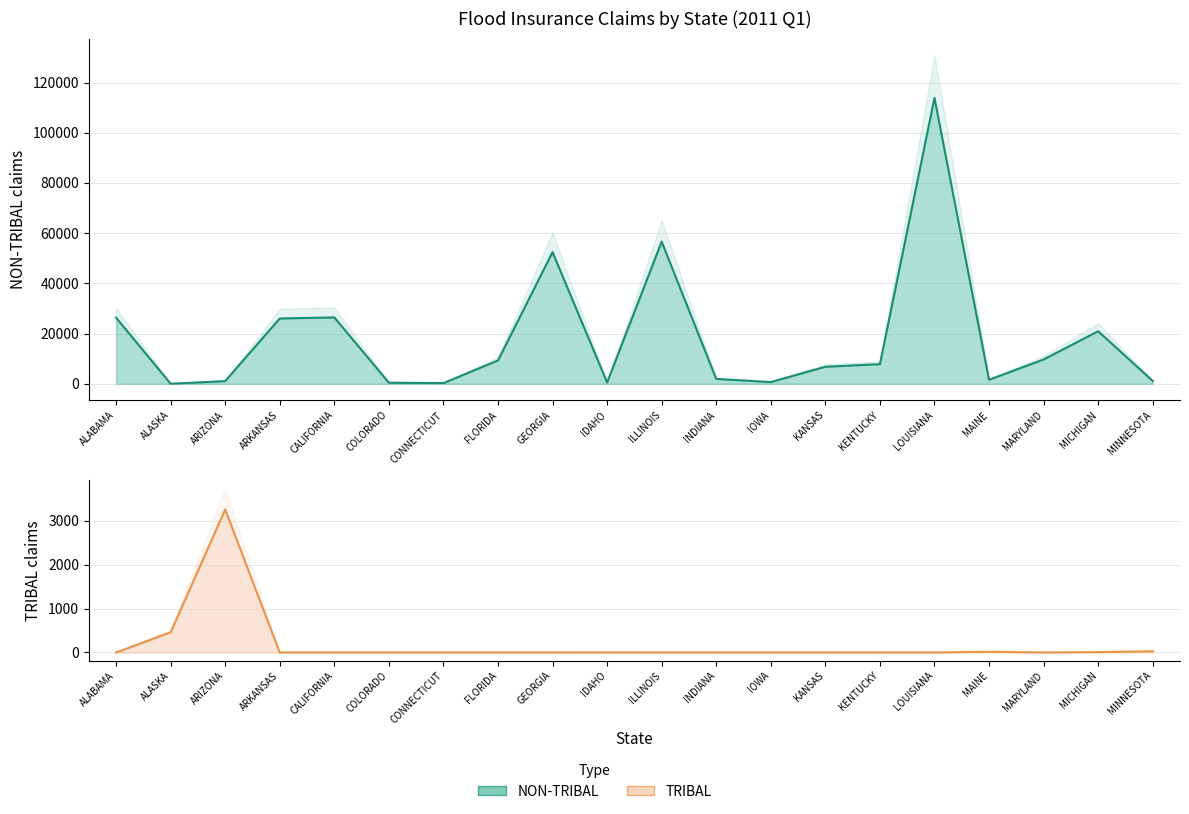

Rank the series by their maximum value, from lowest to highest.

TRIBAL line, NON-TRIBAL line